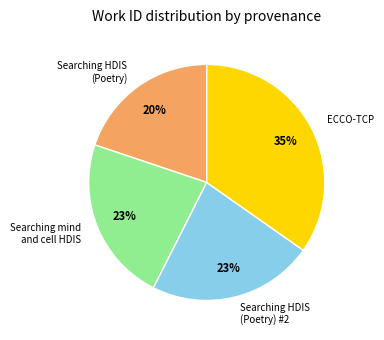

To the nearest percent, what is the difference between the largest and smallest slice percentages?

15%